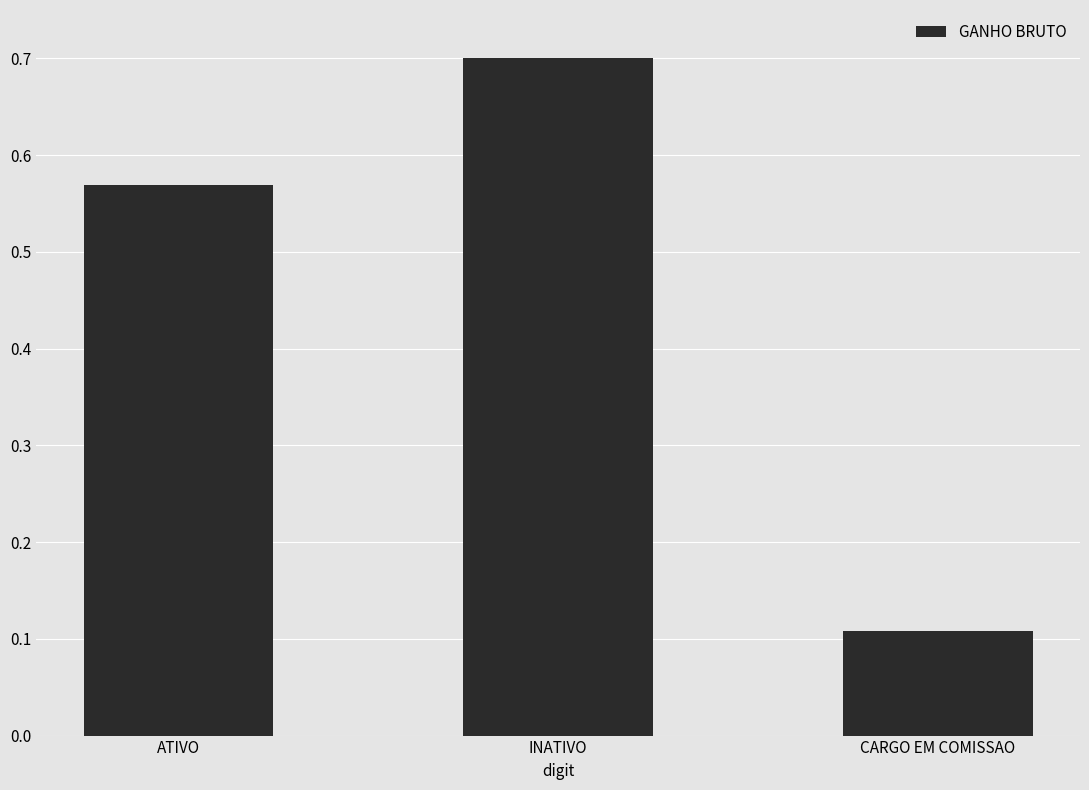

Which label corresponds to the smallest value in the chart?

CARGO EM COMISSAO